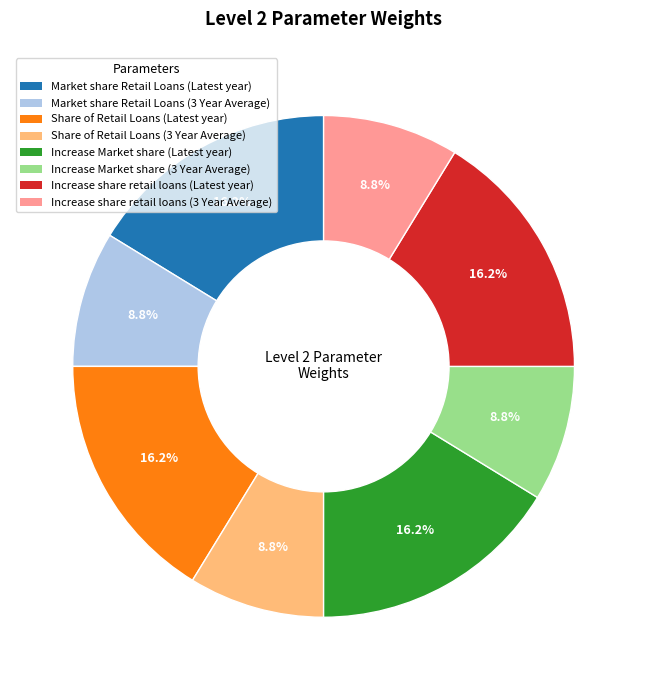

Which has a higher value, Share of Retail Loans (3 Year Average) or Share of Retail Loans (Latest year)?

Share of Retail Loans (Latest year)